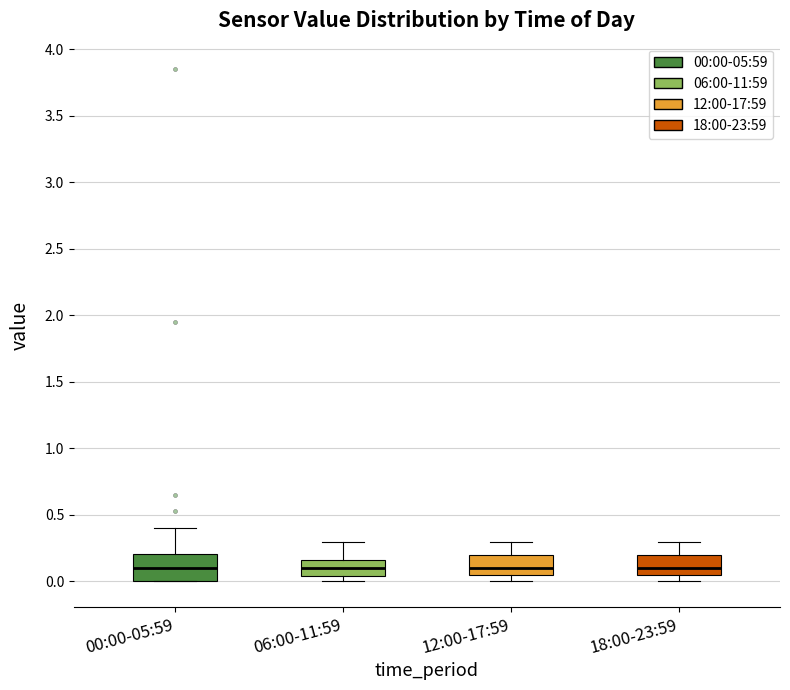

Reading left to right, transcribe this box plot: for each box, give where its median line is, the range the box spans, and where its two whiskers end, as read against the y-axis. The values are not printed on the chart, so give them approximately, as read against the axis.

00:00-05:59: median 0.10, box 0.00 to 0.20, whiskers 0.00 to 0.40
06:00-11:59: median 0.10, box 0.05 to 0.15, whiskers 0.00 to 0.30
12:00-17:59: median 0.10, box 0.05 to 0.20, whiskers 0.00 to 0.30
18:00-23:59: median 0.10, box 0.05 to 0.20, whiskers 0.00 to 0.30